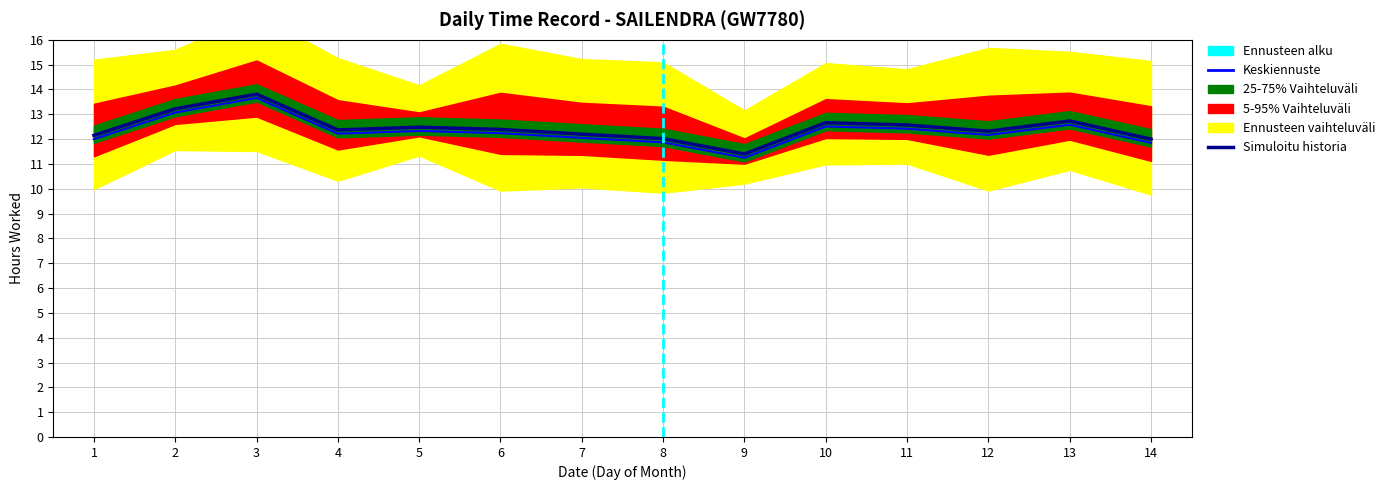

What is the value of the 7th point from the left?

12.2